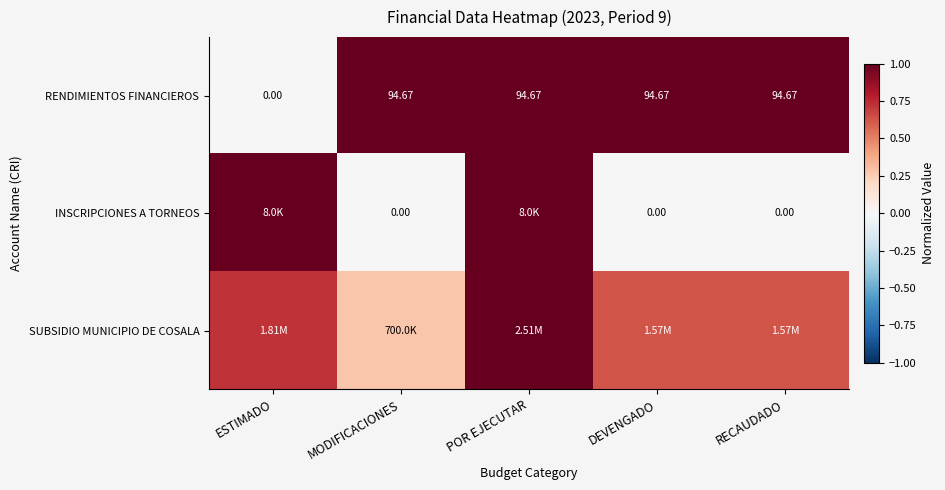

The value of RENDIMIENTOS FINANCIEROS at RECAUDADO is 1.7. True or false?

False